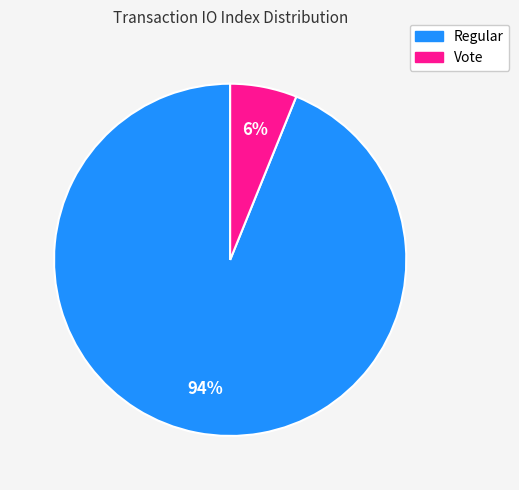

To the nearest percent, what is the difference between the largest and smallest slice percentages?

88%